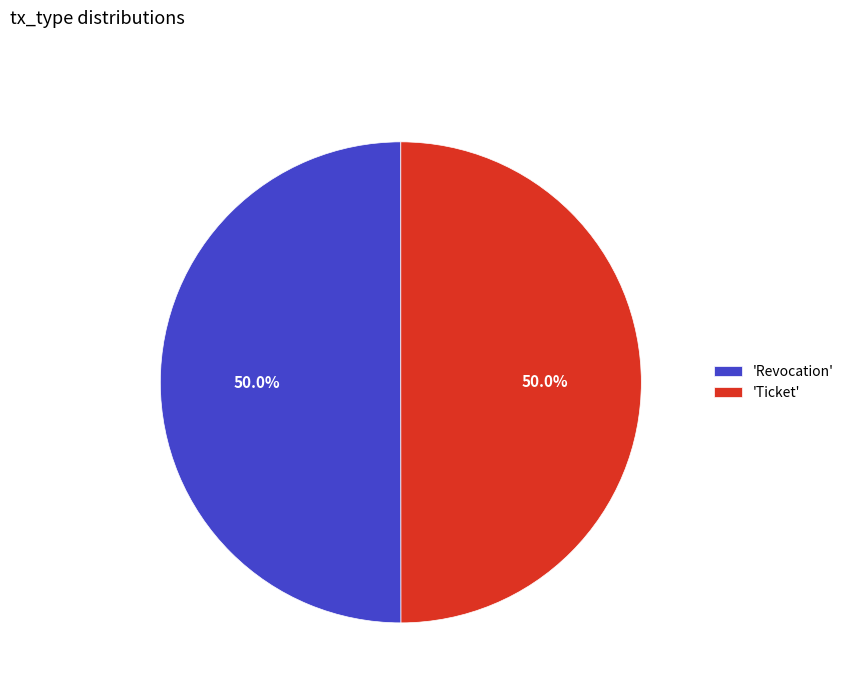

What is the total percentage of 'Ticket' and 'Revocation'?

100.0%